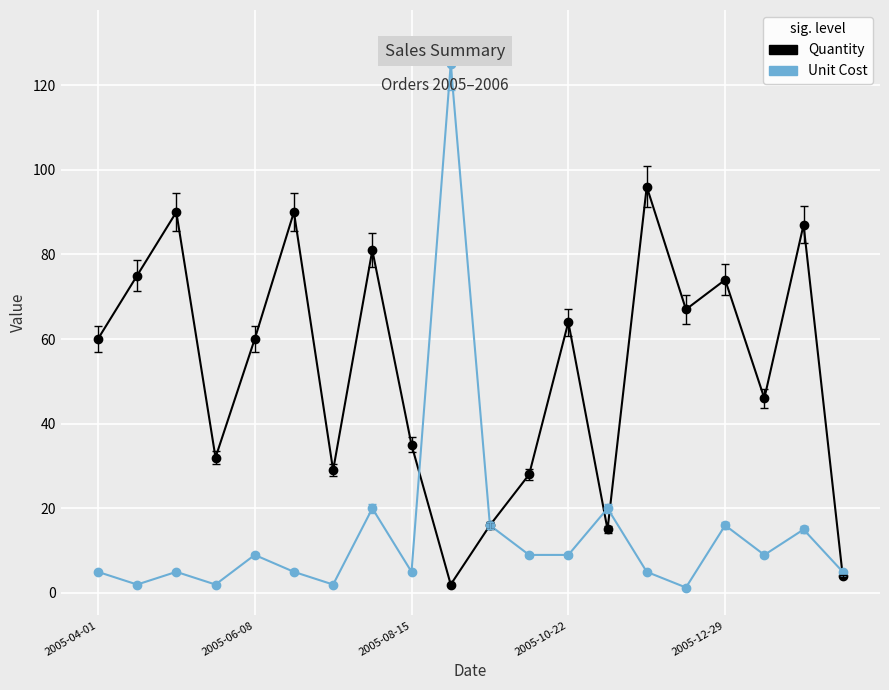

What is the value of the Unit Cost point at the 3rd from the left?

5.0